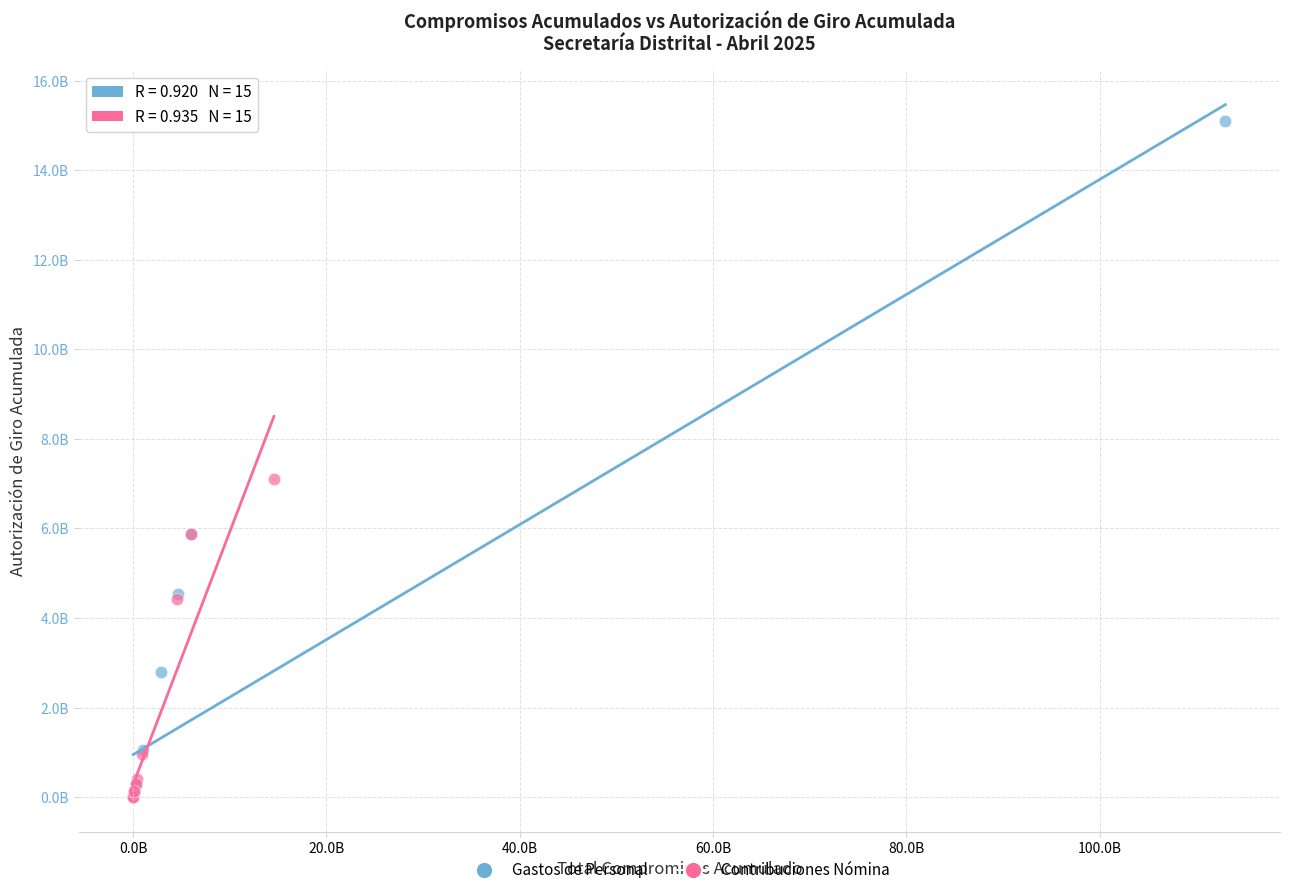

What are all the series names shown in the legend?

Gastos de Personal, Contribuciones Nómina